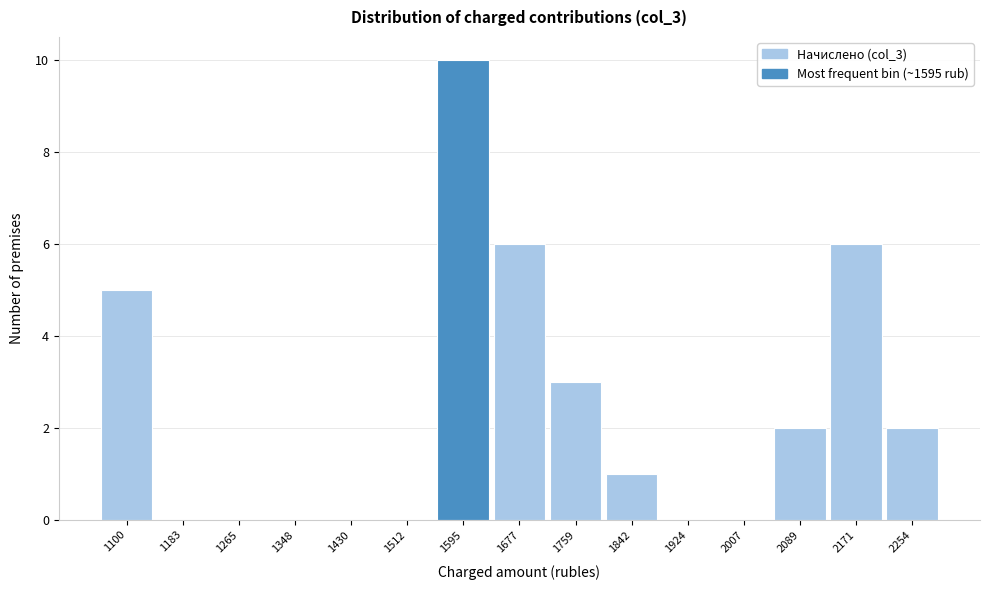

Reading left to right, list every bar in this chart as the range it spans on the x-axis followed by its height. Neither the bar edges nor the heights are printed on the chart, so give them approximately, as read against the axes.

1060 to 1140: 5
1140 to 1220: 0
1220 to 1310: 0
1310 to 1390: 0
1390 to 1470: 0
1470 to 1550: 0
1550 to 1640: 10
1640 to 1720: 6
1720 to 1800: 3
1800 to 1880: 1
1880 to 1970: 0
1970 to 2050: 0
2050 to 2130: 2
2130 to 2210: 6
2210 to 2300: 2